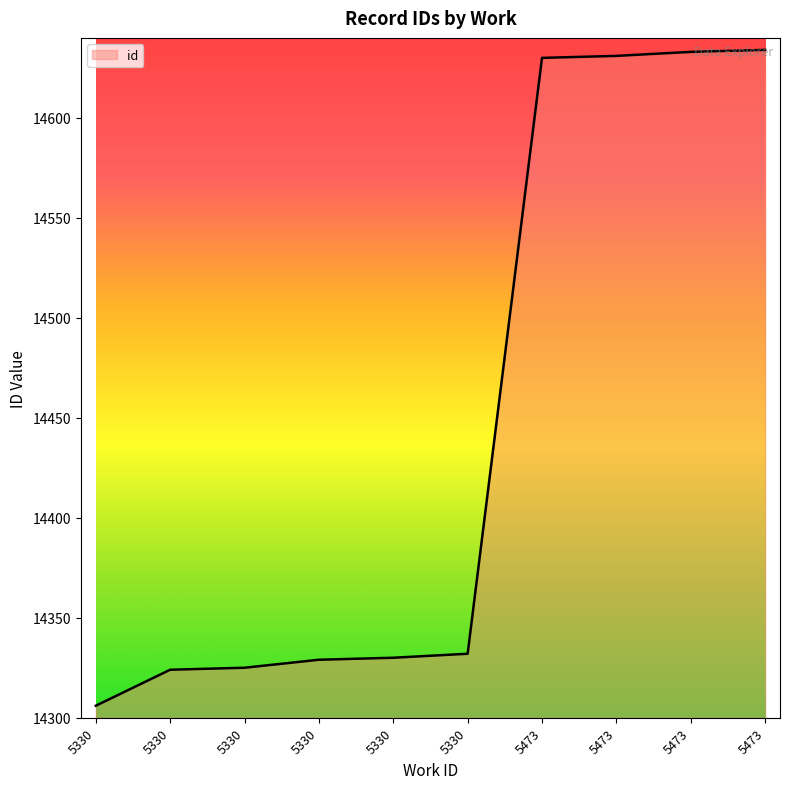

How many lines are shown in the chart?

1